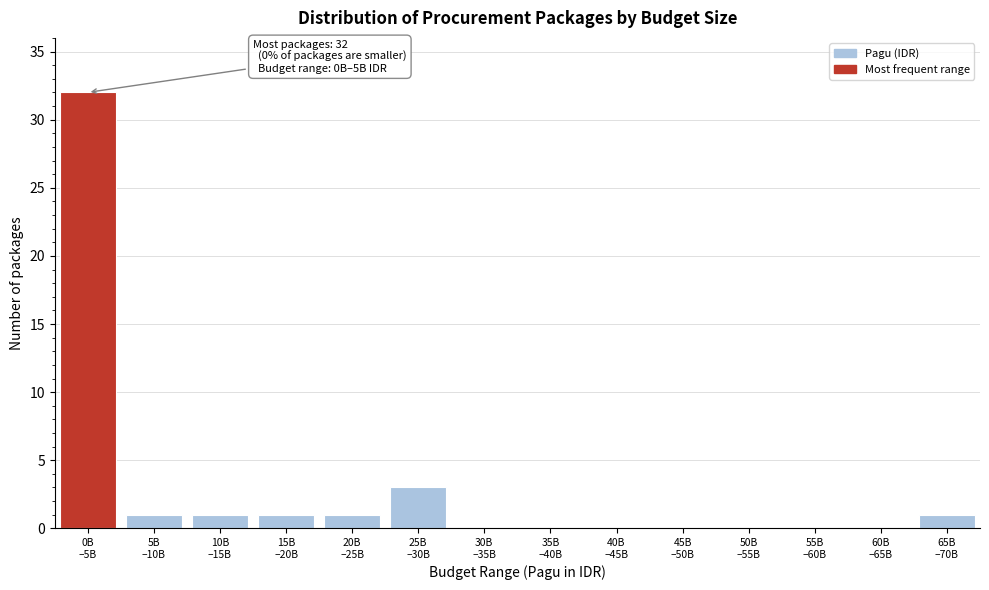

What is the maximum value shown in the chart?

32